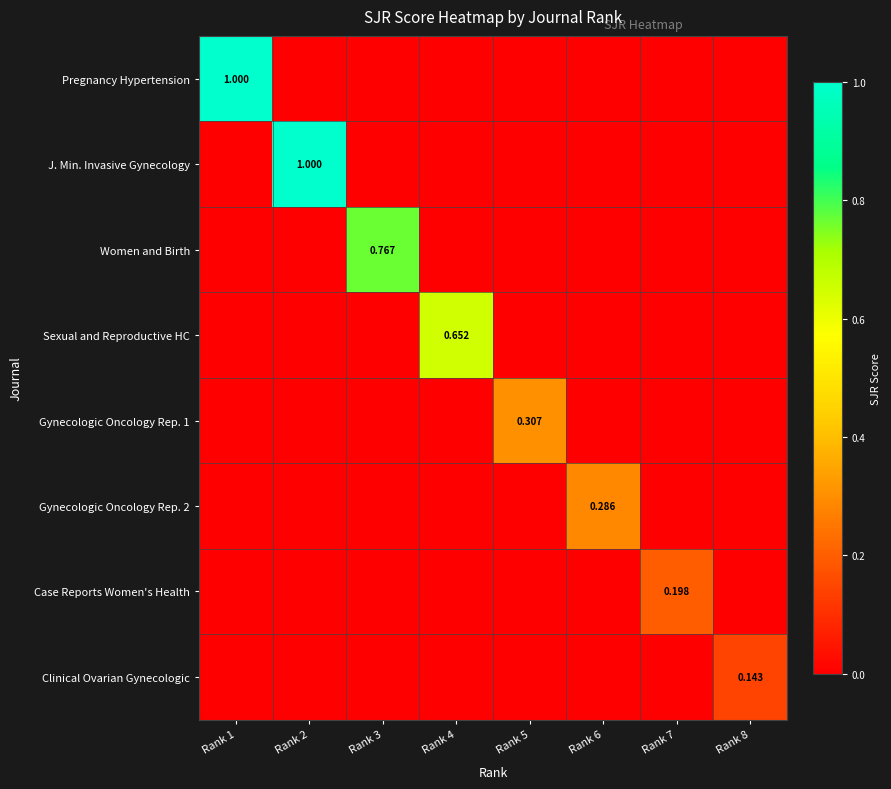

Which has a higher value, Rank 4 or Rank 6?

Rank 4